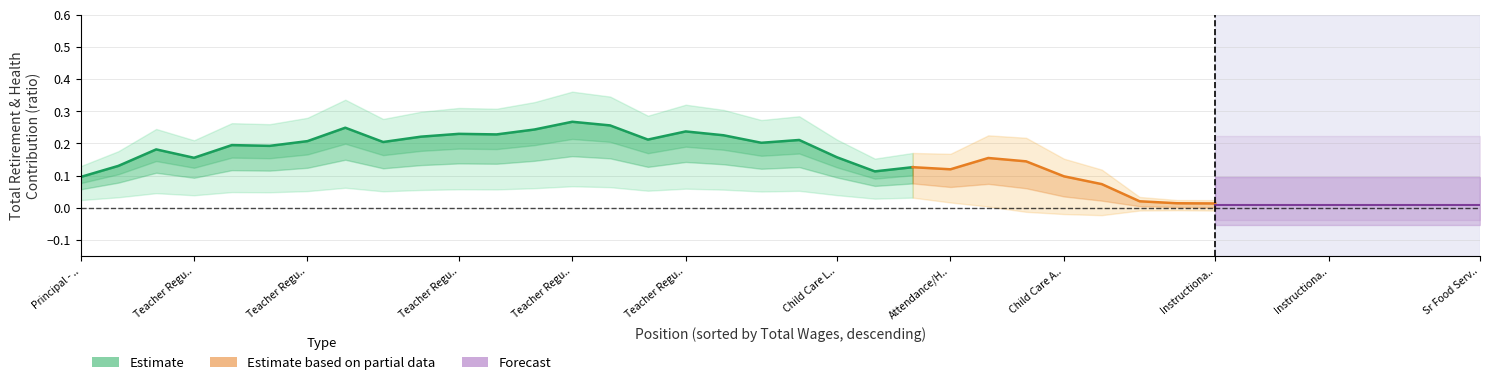

The value at 19 is 0.3. True or false?

False